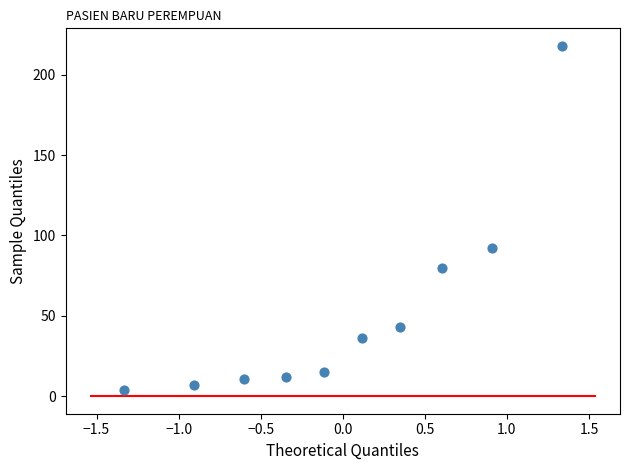

What Y value in the scatter plot is closest to 111?

92